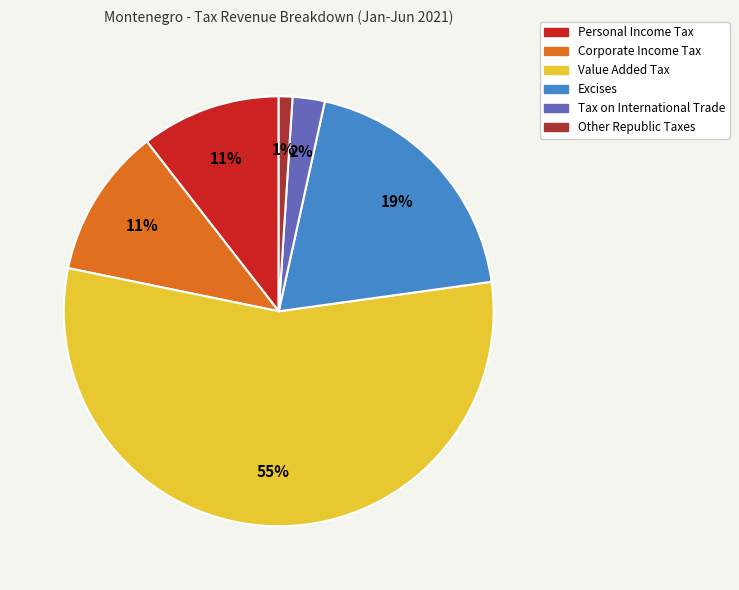

Between Excises and Corporate Income Tax, which is larger?

Excises